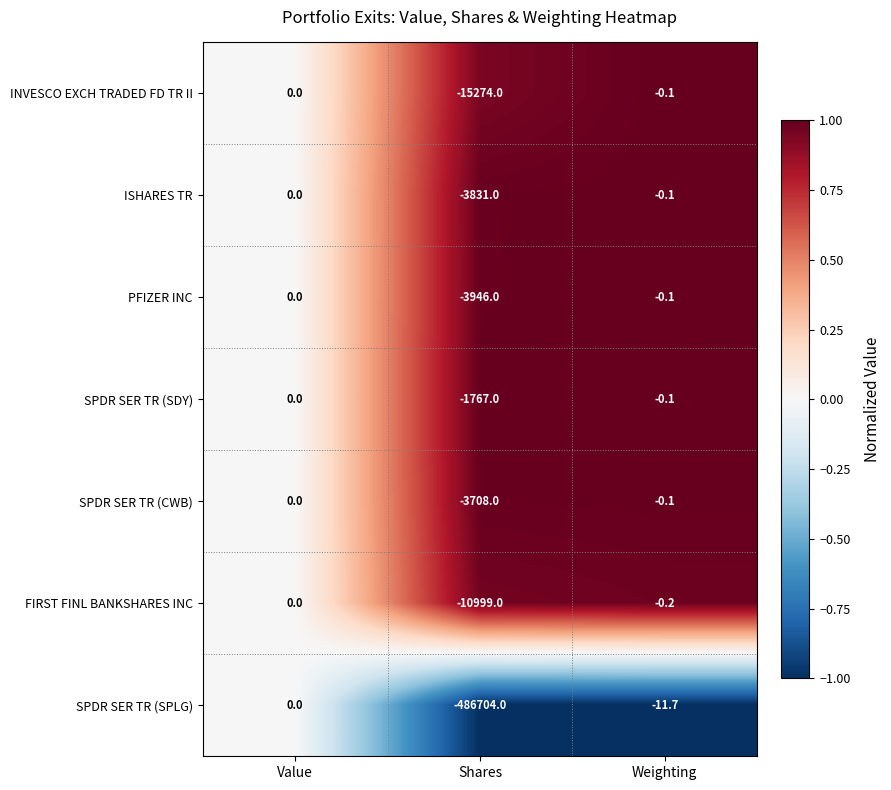

What is the average value of the PFIZER INC series?

-1315.4